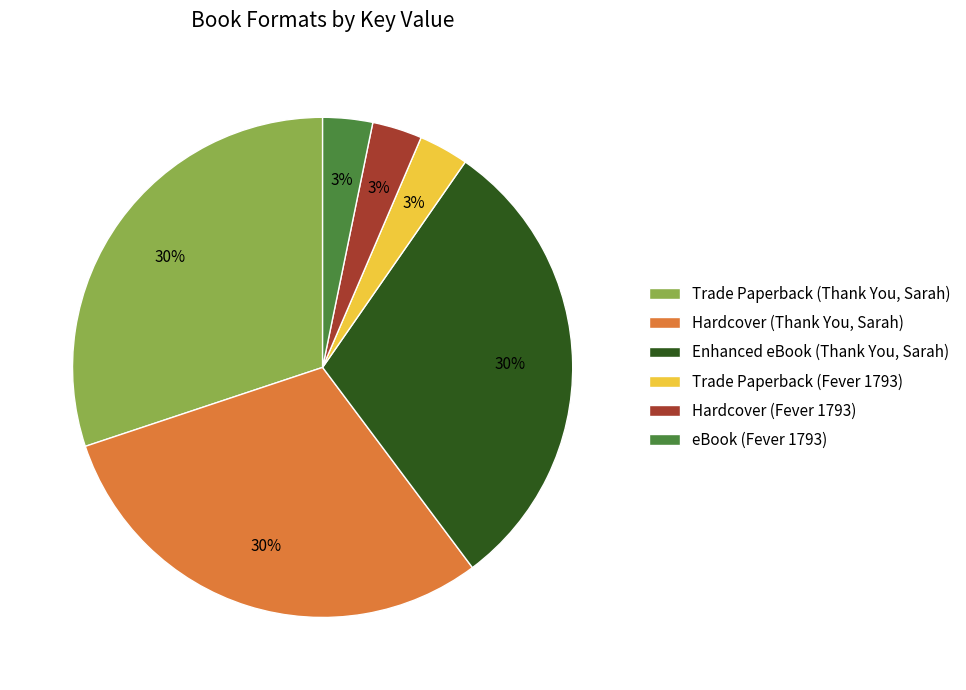

To the nearest percent, what is the difference between the Enhanced eBook (Thank You, Sarah) and Hardcover (Fever 1793) slice percentages?

27%